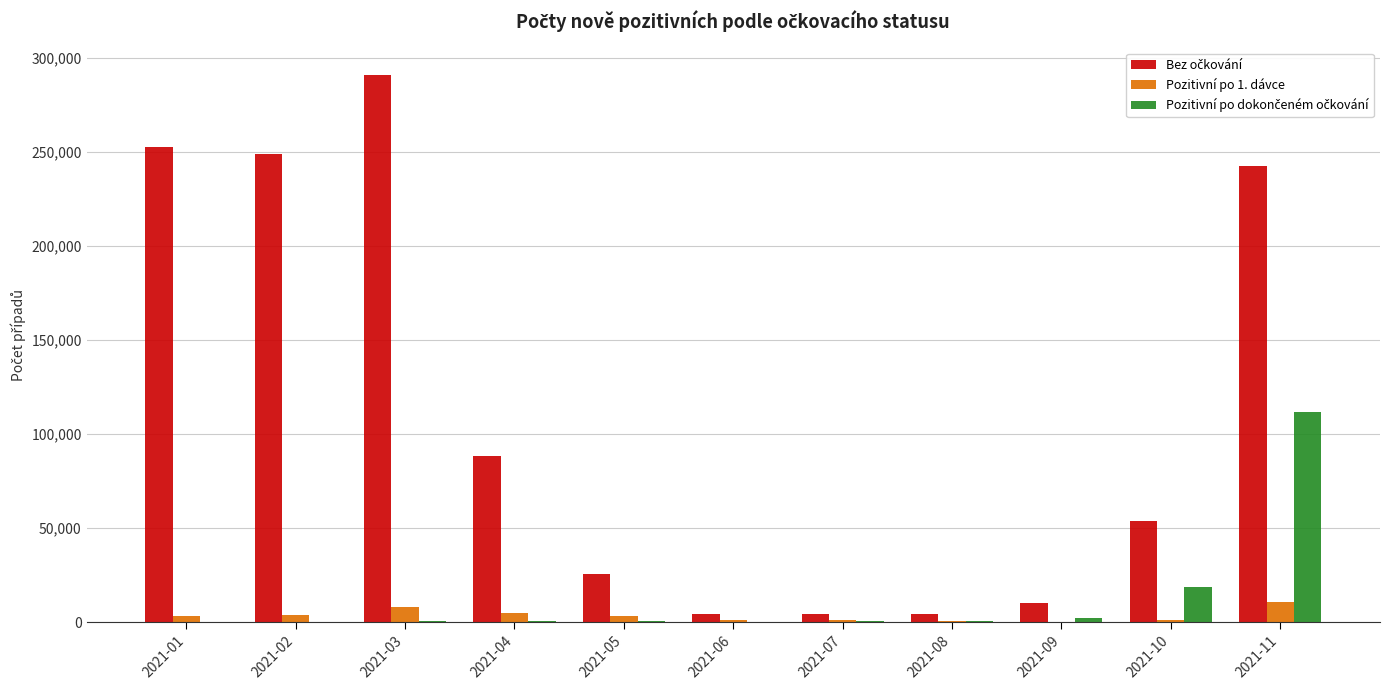

At which category is the sum across all series the highest?

2021-11